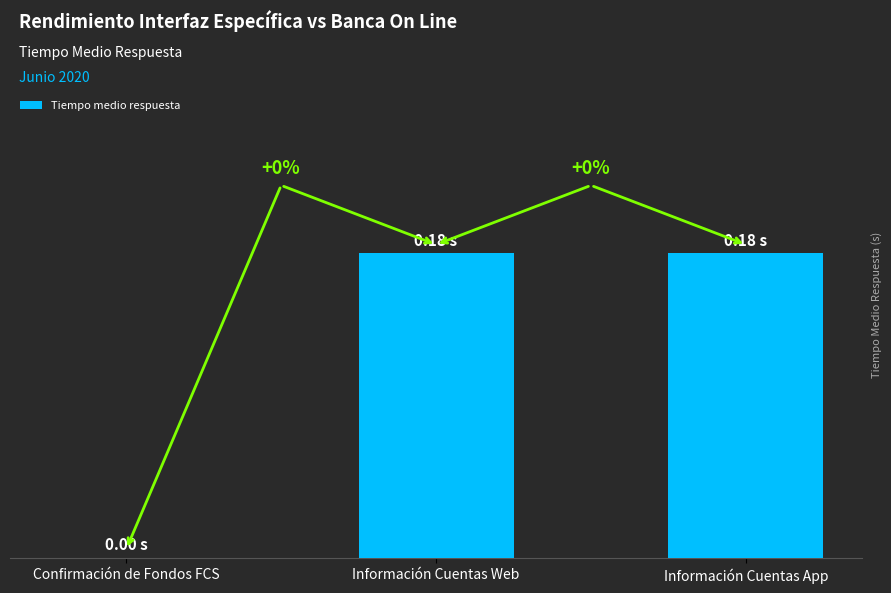

What is the sum of all values?

0.4